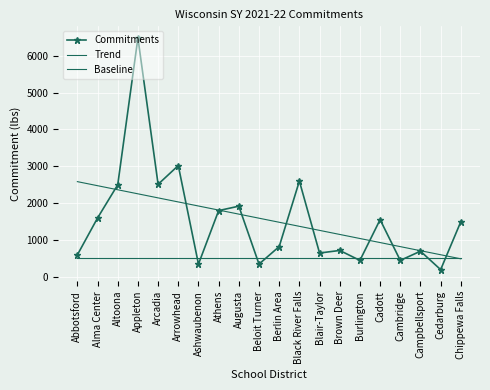

Where do Commitments and Trend first cross each other?

Alma Center and Altoona